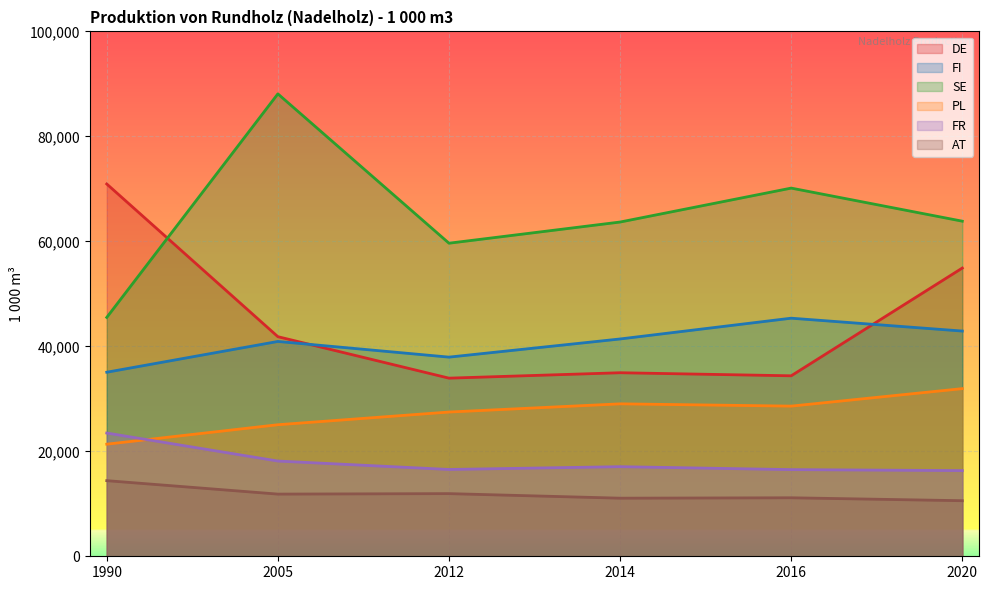

Rank the series by their maximum value, from lowest to highest.

AT, FR, PL, FI, DE, SE